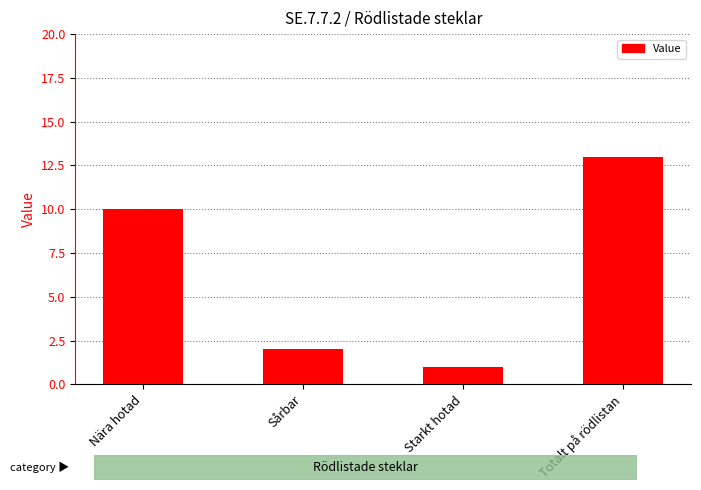

The chart shows a value of 2 at Sårbar. True or false?

True